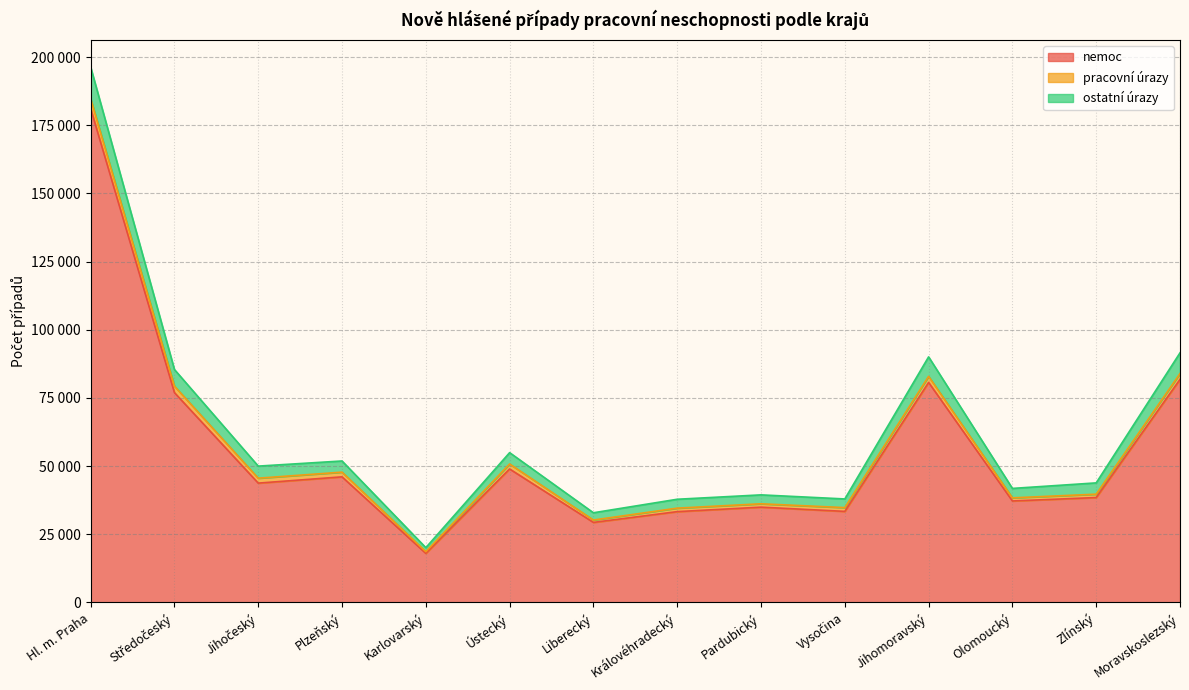

What is the total value across all series at Jihočeský?

49984